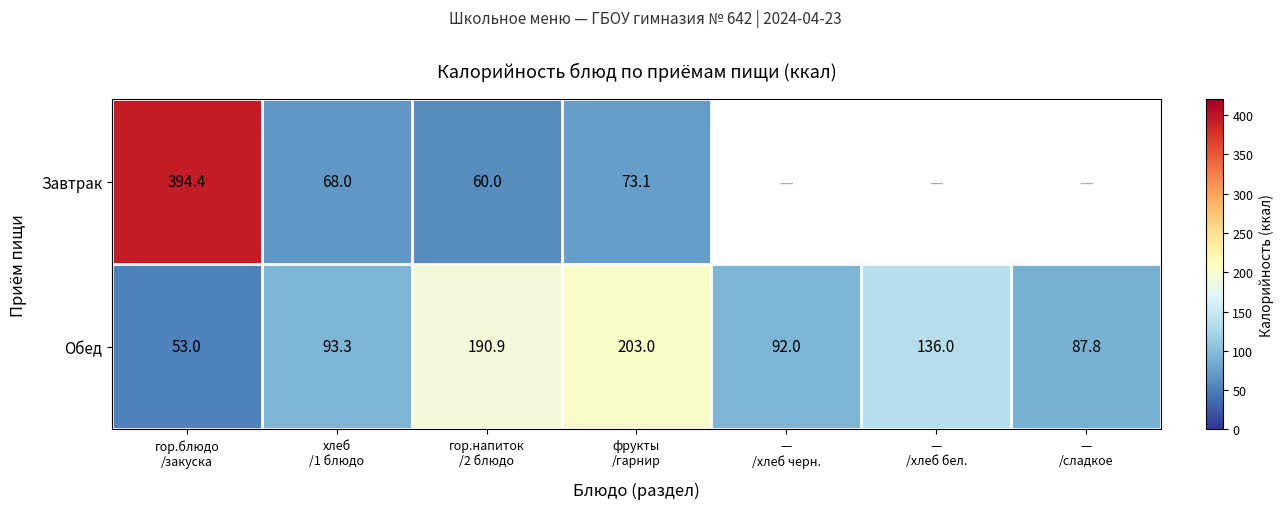

How many data points in Обед are above 93?

4